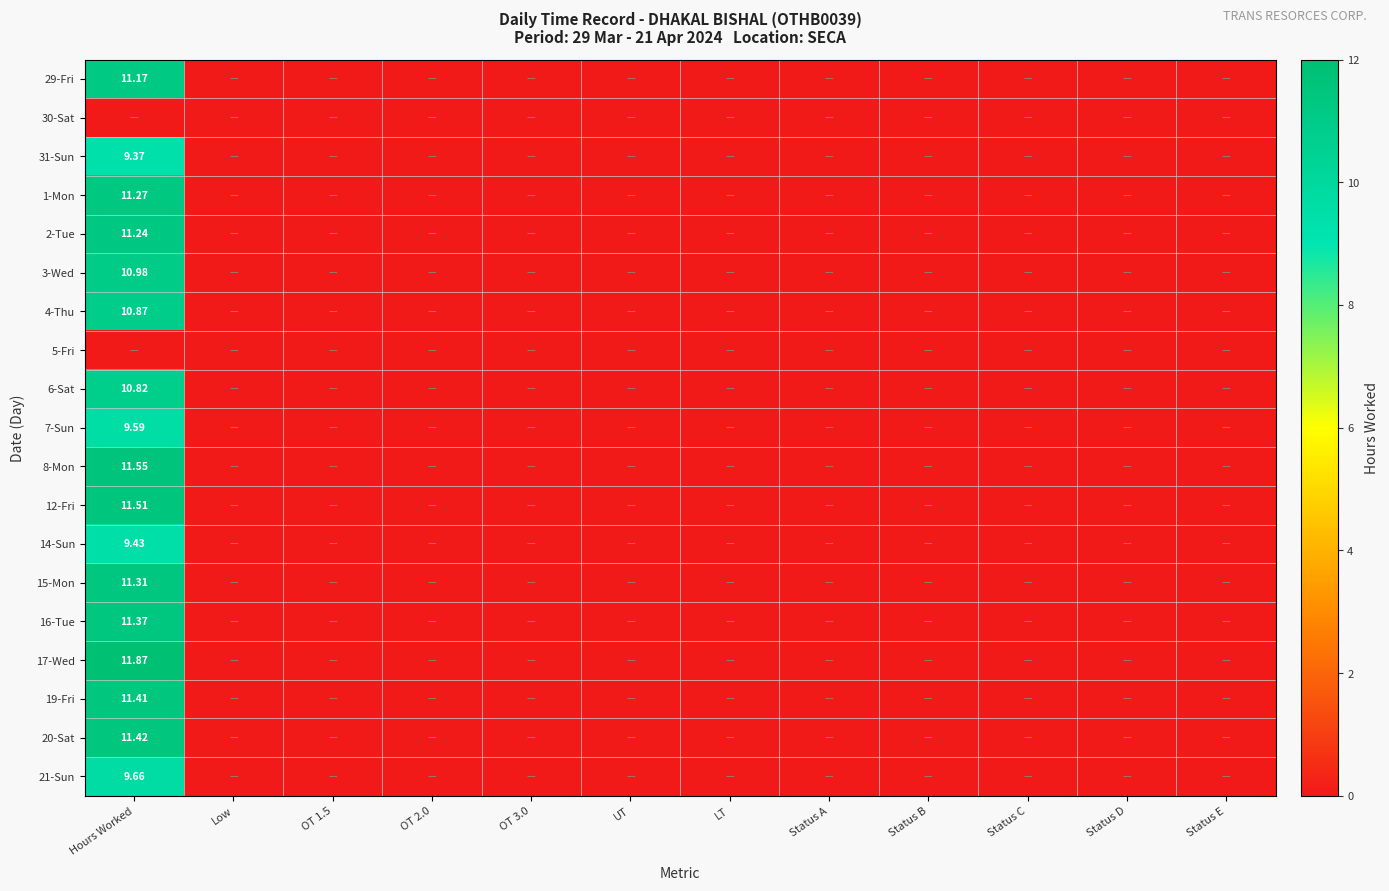

At how many categories does at least one series exceed 4?

1